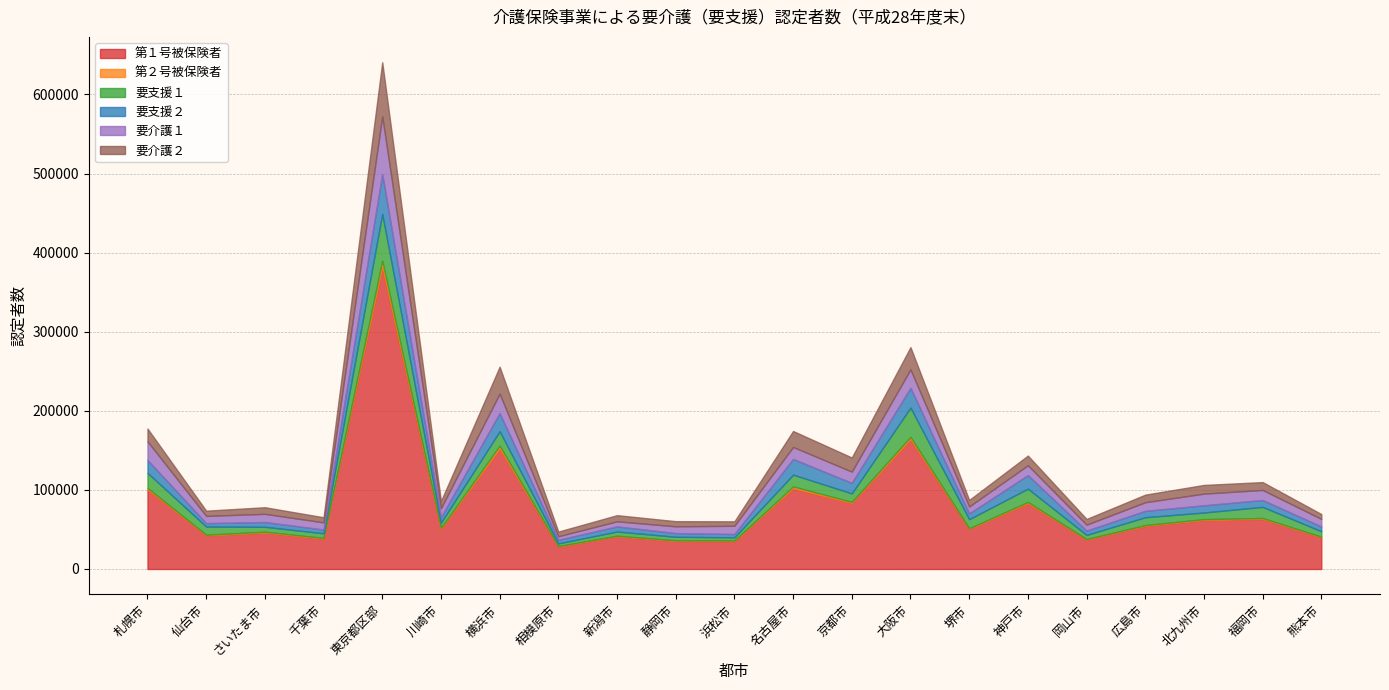

What is the value of the 要介護１ point at the 6th from the left?

11505